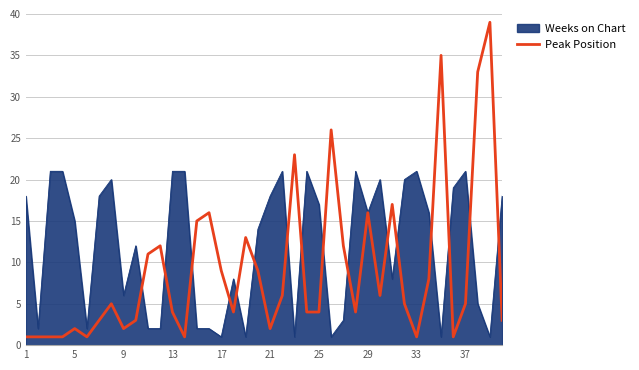

Does the chart have visible grid lines?

Yes